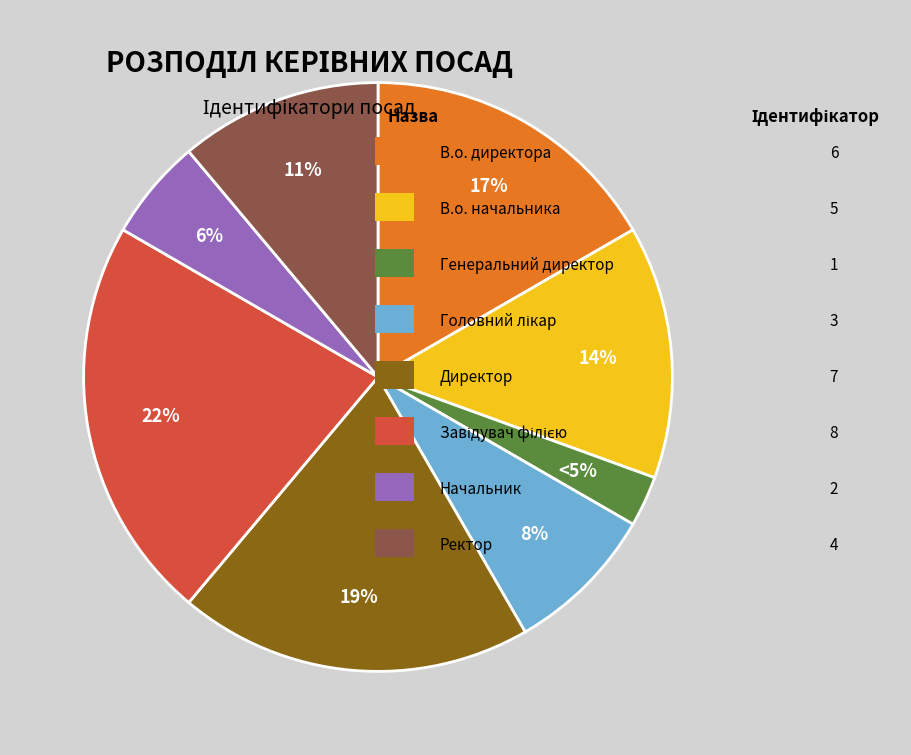

Is there a majority slice in this chart?

No